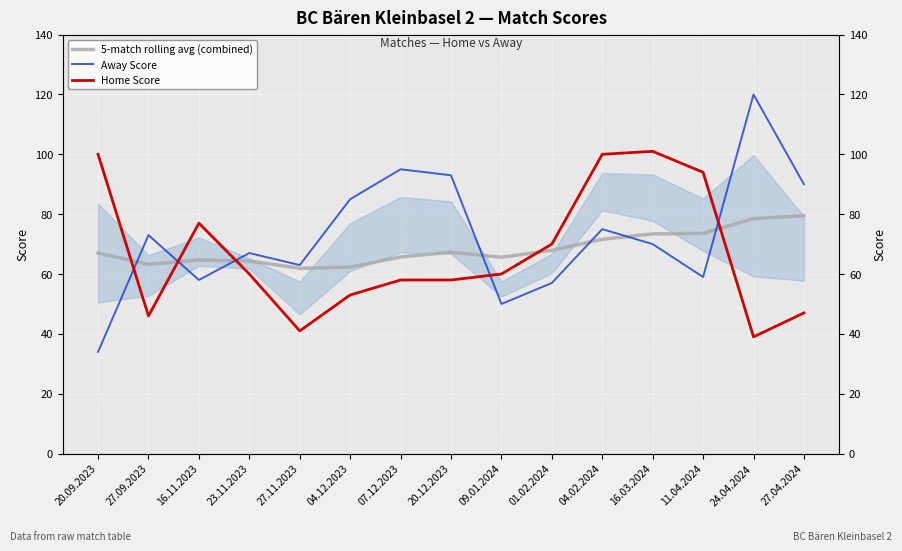

How many data points in 5-match rolling avg (combined) are above 67?

7